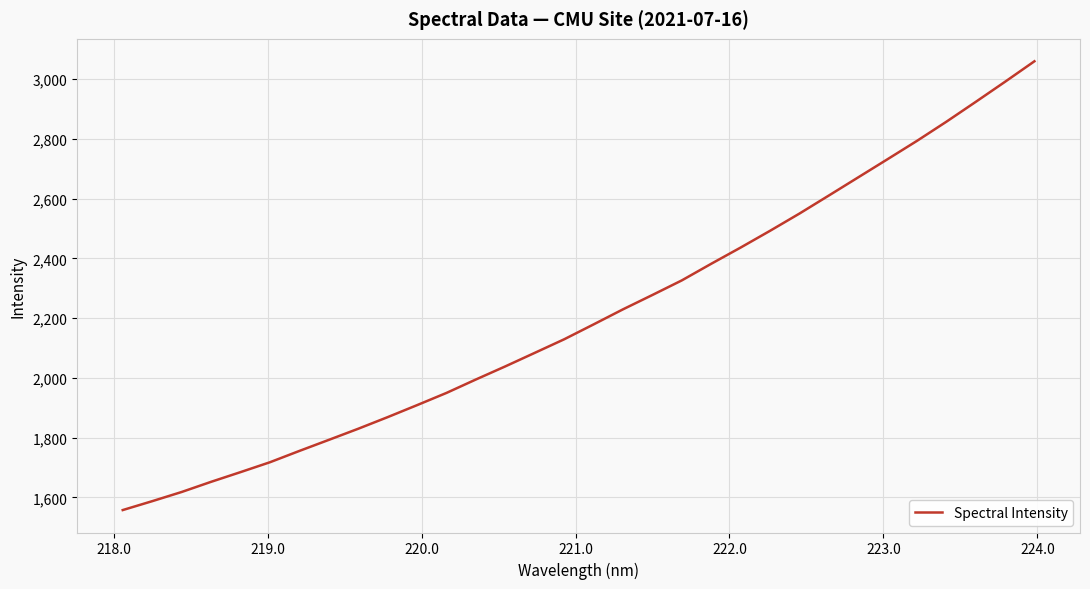

What is the difference between the maximum and minimum values?

1502.7